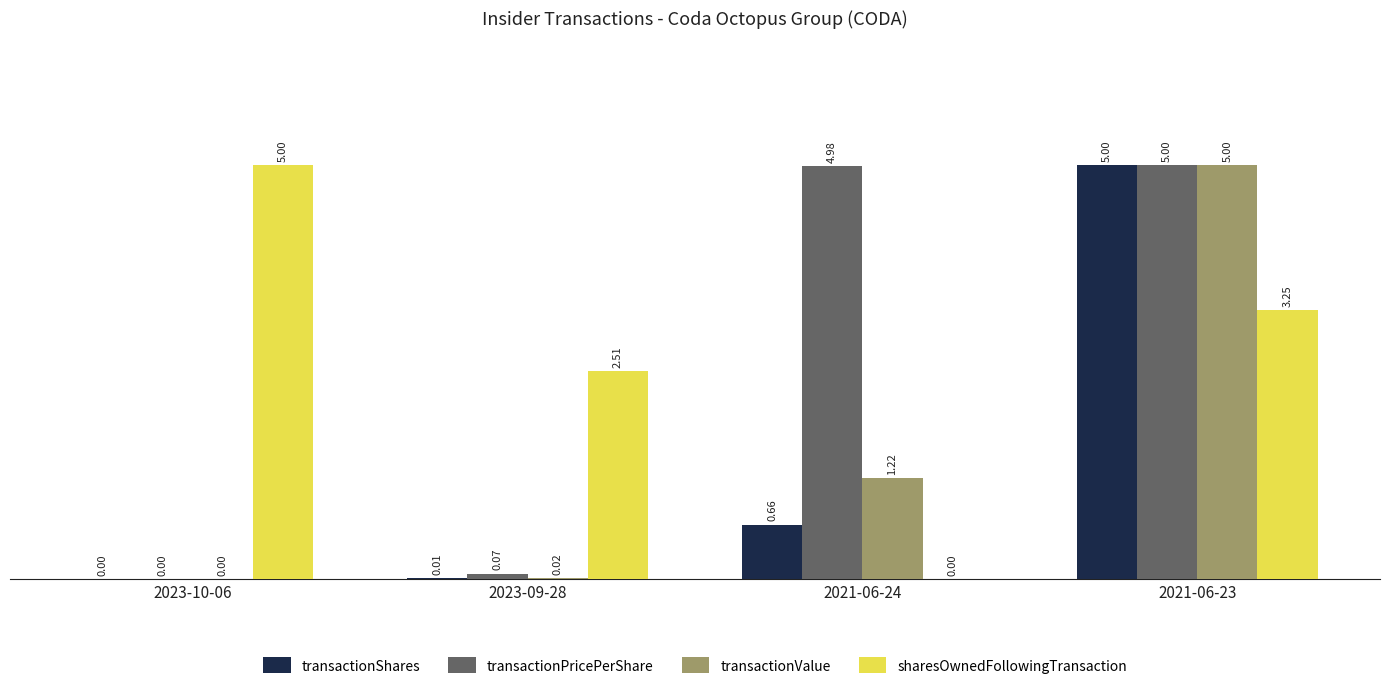

What are all the series names shown in the legend?

transactionShares, transactionPricePerShare, transactionValue, sharesOwnedFollowingTransaction